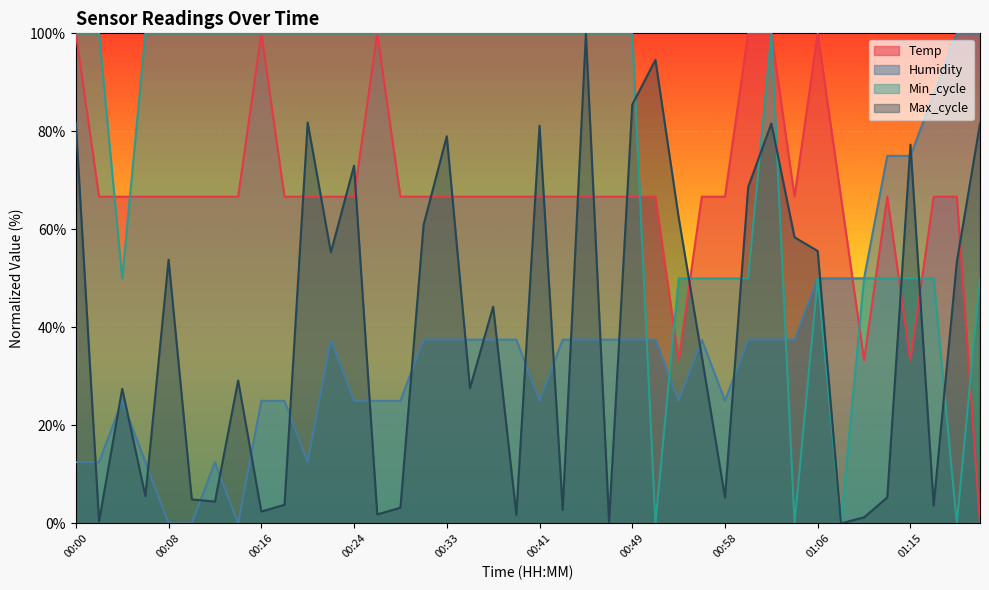

Rank the series at 00:12 from lowest to highest value.

Max_cycle, Humidity, Temp, Min_cycle